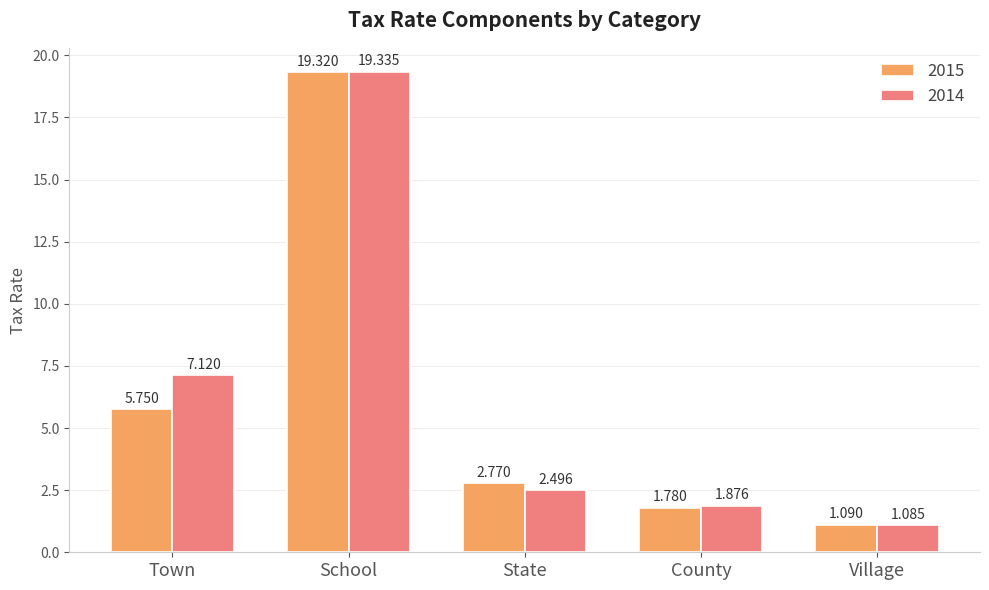

Which series has the widest spread of values?

2014